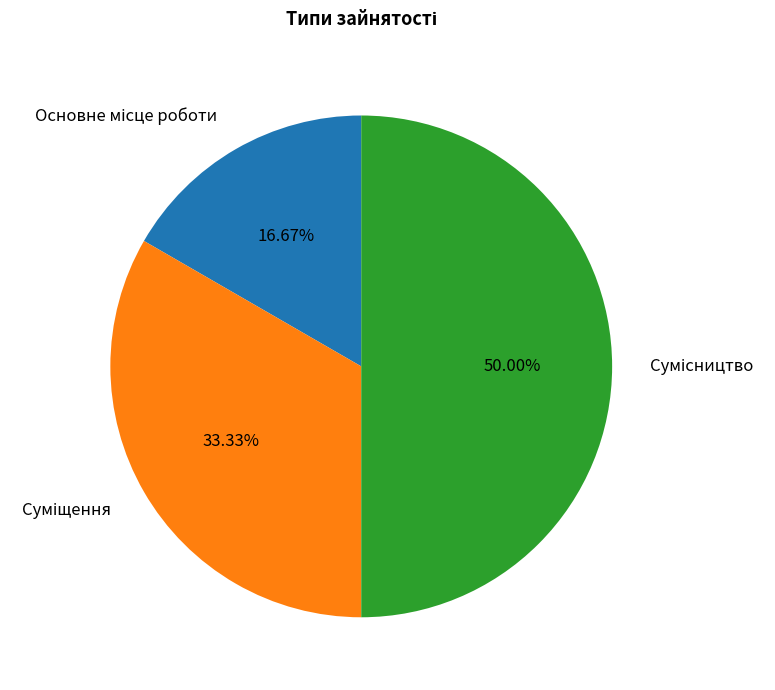

Does any single category account for the majority?

No